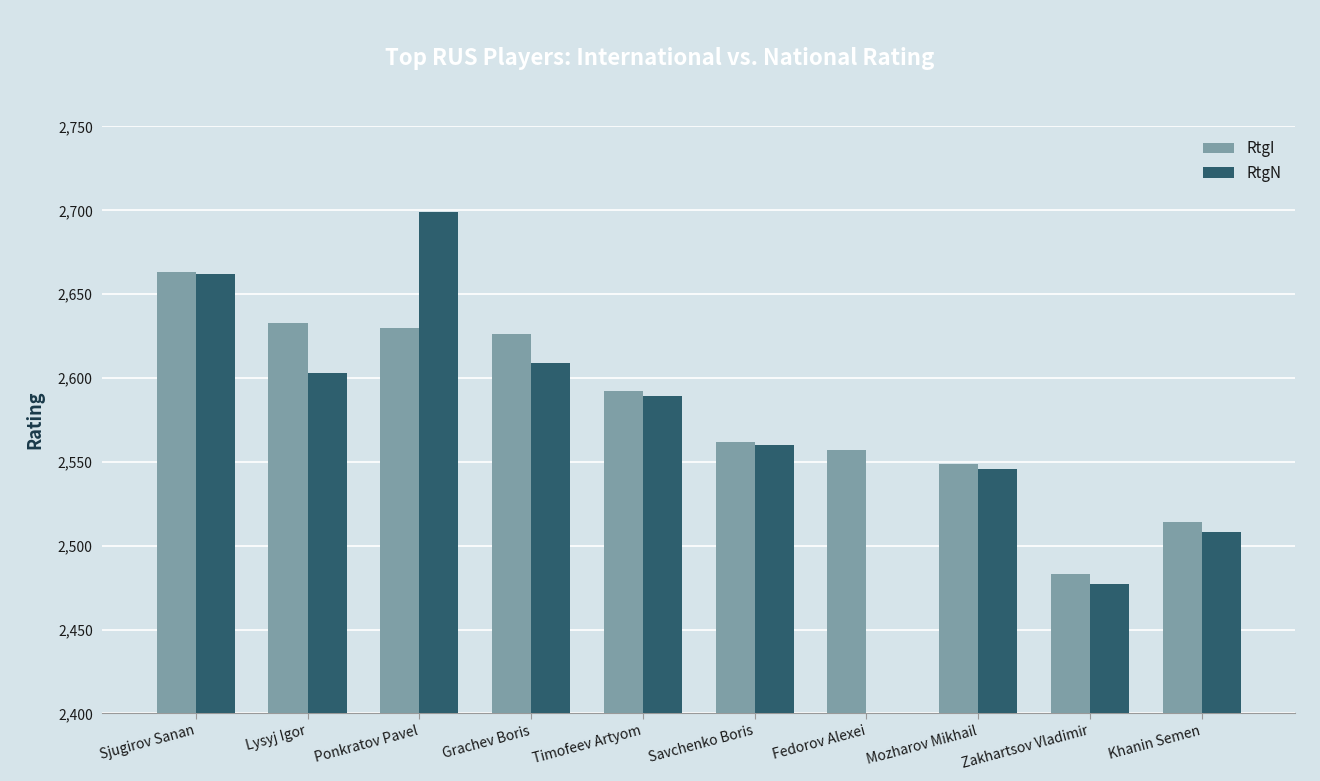

What is the minimum value shown in the chart?

1000